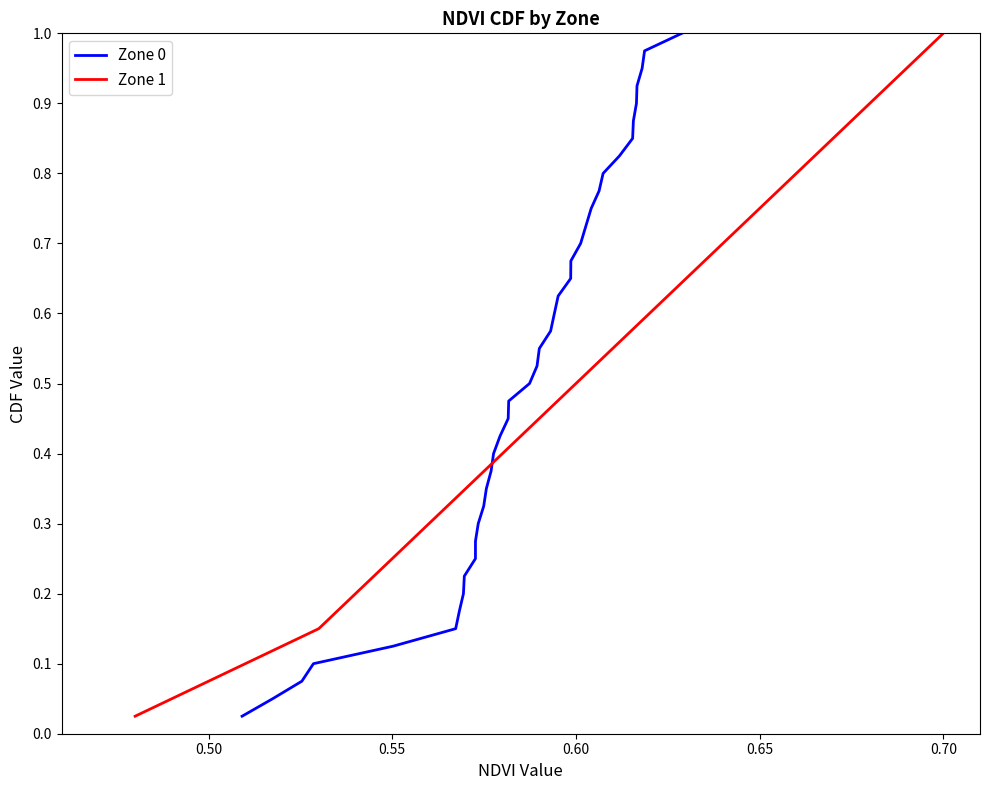

The Zone 1 series shows 1.0 at 0.70. True or false?

True